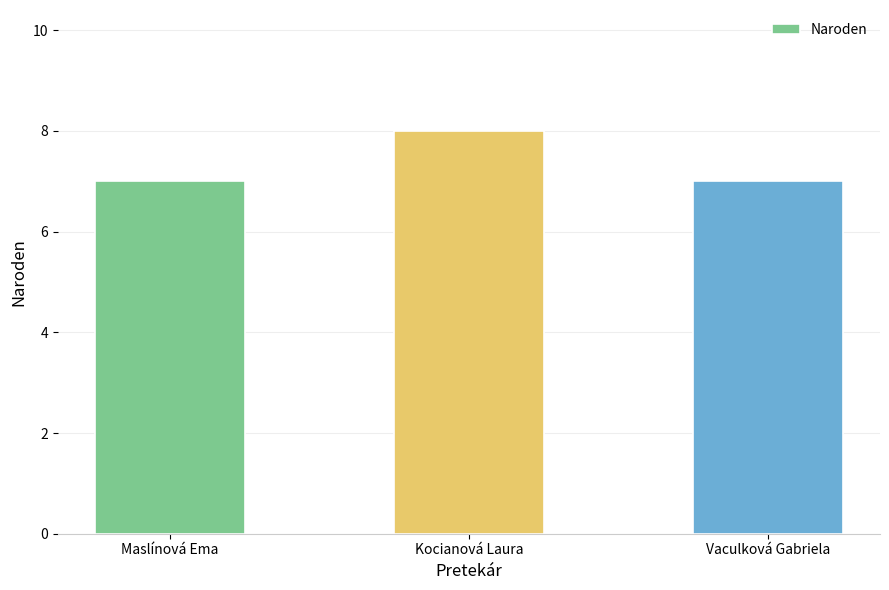

What is the label of the 2nd bar from the right?

Kocianová Laura